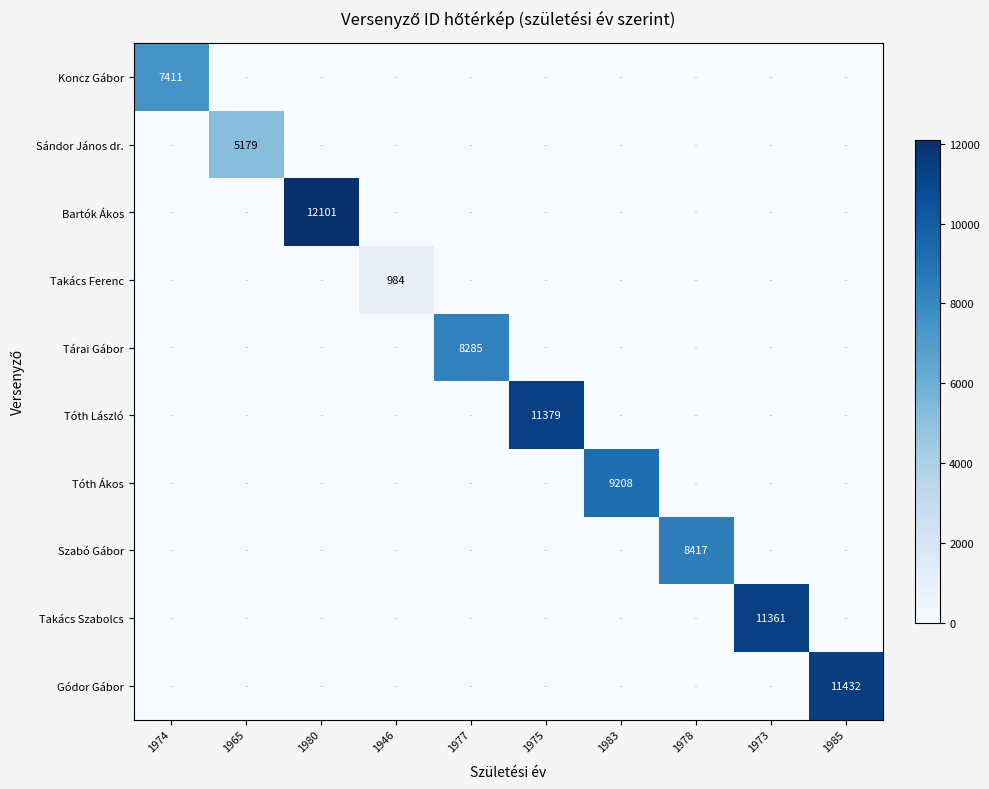

The value of Szabó Gábor at 1978 is 8417. True or false?

True